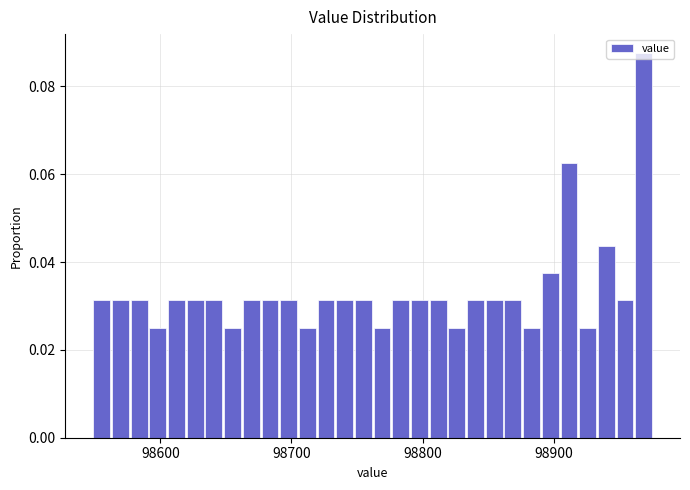

Around what value on the x-axis is the tallest bar? Give the approximate position of its centre, as read against the axis.

98970